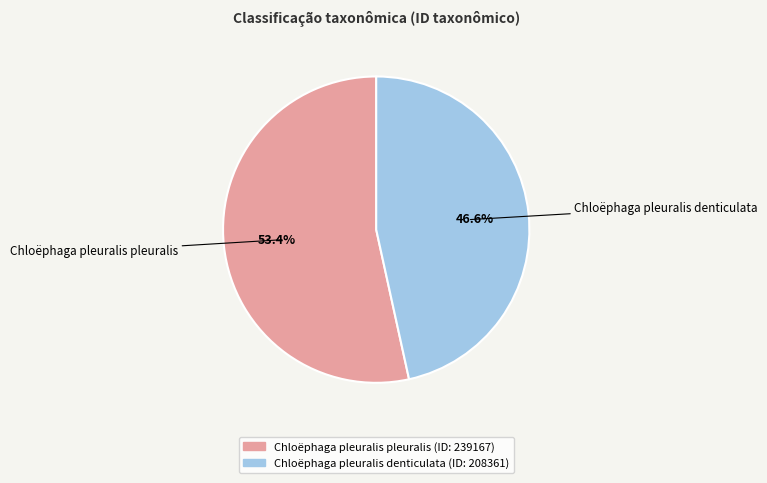

What is the ratio of the value at Chloëphaga pleuralis pleuralis to the value at Chloëphaga pleuralis denticulata?

1.1